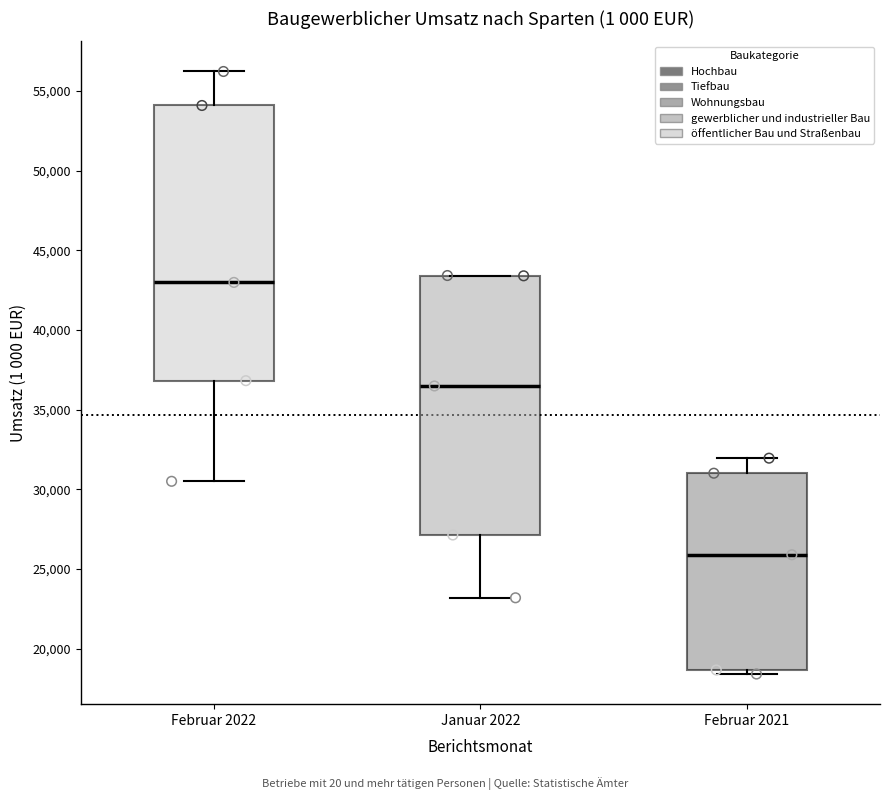

Reading left to right, read every box against the y-axis: the position of its median line, the range the box covers, and the ends of its whiskers. The values are not printed on the chart, so give them approximately, as read against the axis.

Februar 2022: median 43000, box 37000 to 54000, whiskers 30500 to 56000
Januar 2022: median 36500, box 27000 to 43500, whiskers 23000 to 43500
Februar 2021: median 26000, box 18500 to 31000, whiskers 18500 (just below the box's lower edge) to 32000